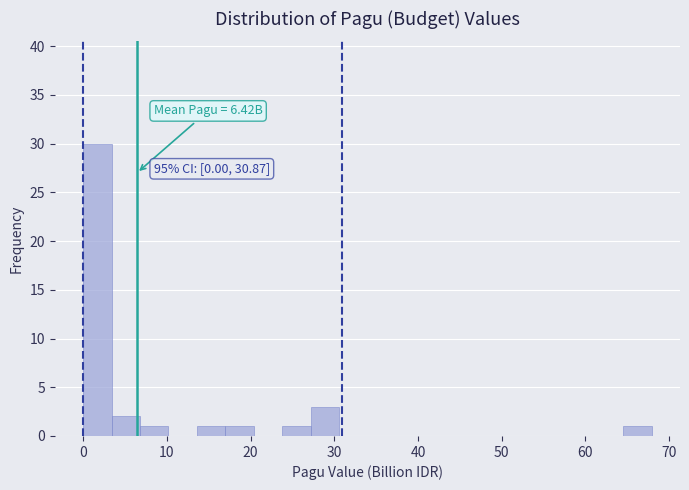

Read against the x-axis, roughly where is the centre of the tallest bar?

2